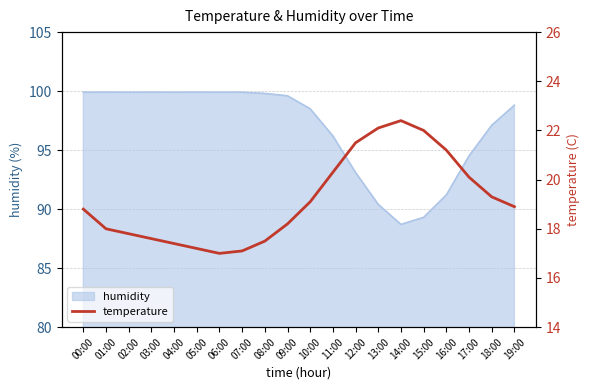

Is it true that humidity equals 99.9 at 00:00?

True